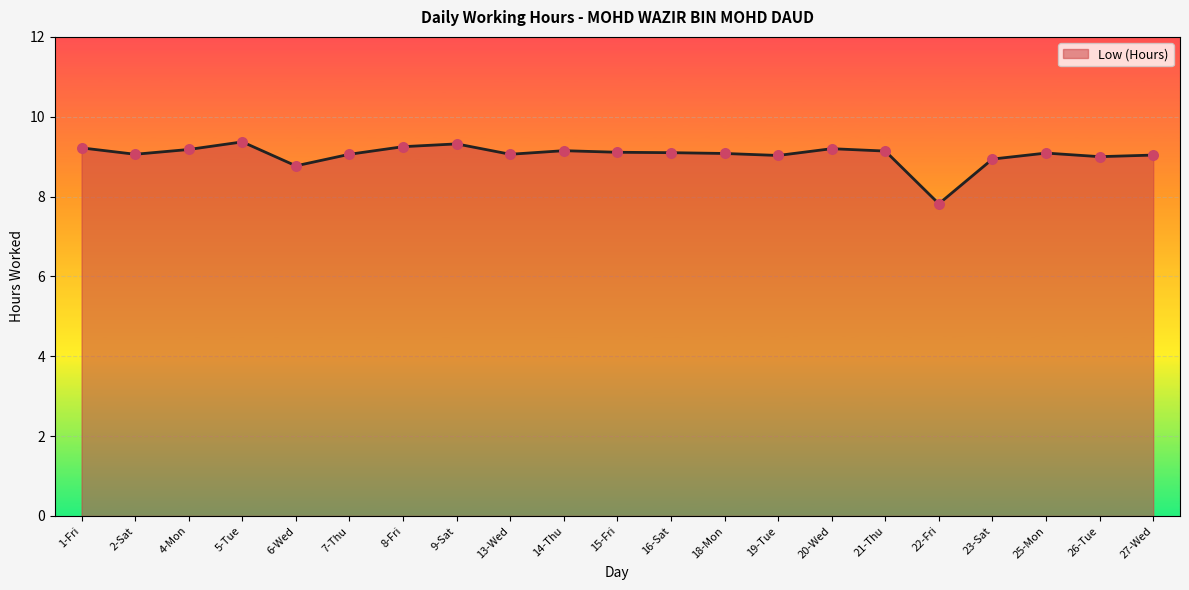

Between 2-Sat and 22-Fri, which is larger?

2-Sat